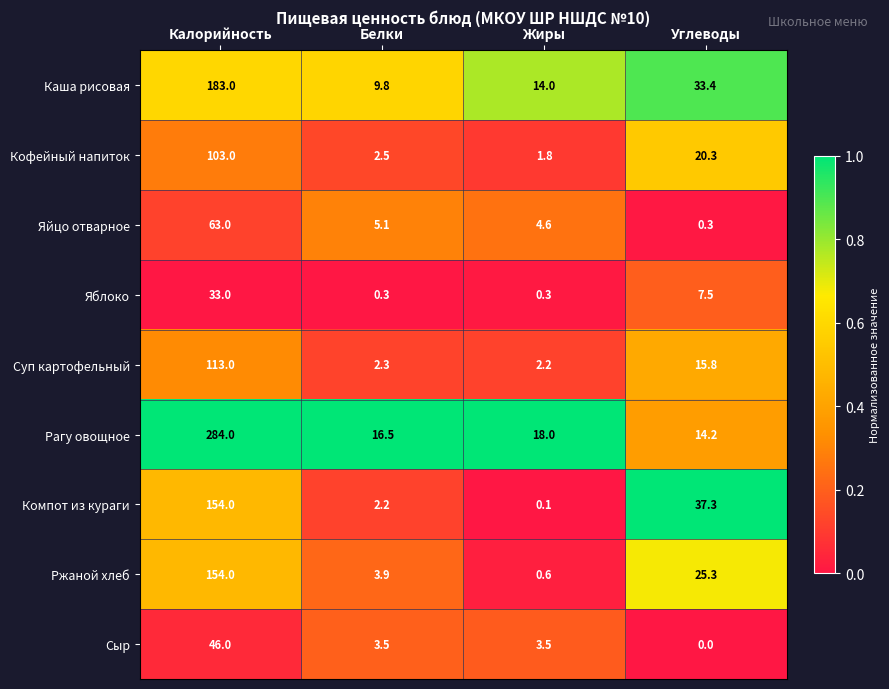

Is it true that Яблоко equals 33.0 at Калорийность?

True